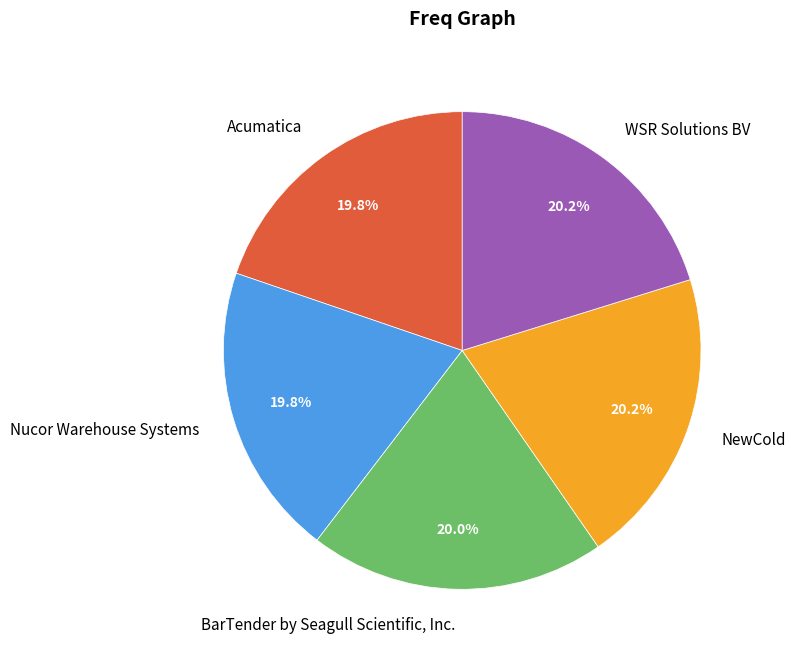

Does Acumatica account for over 50% of the chart?

No